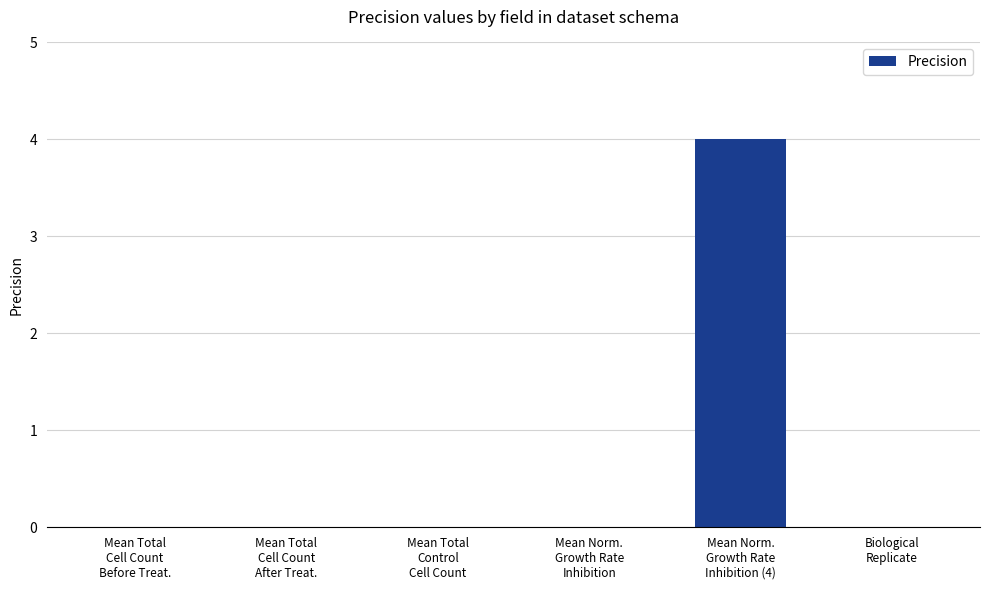

Count the values in the range 0 to 1.

5